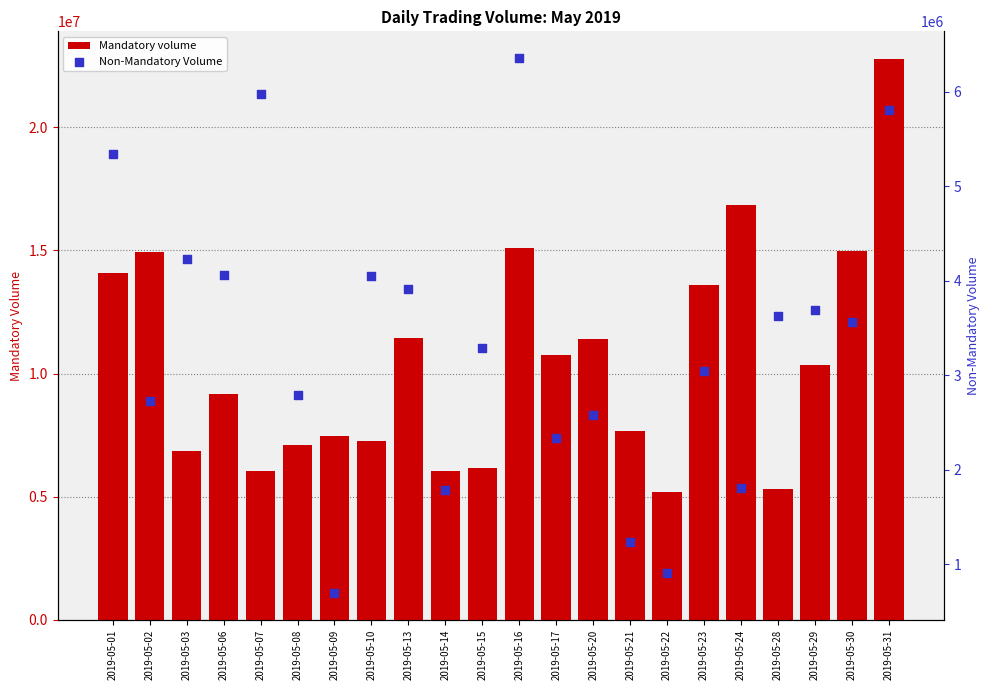

What are all the series names shown in the legend?

Mandatory volume, Non-Mandatory Volume